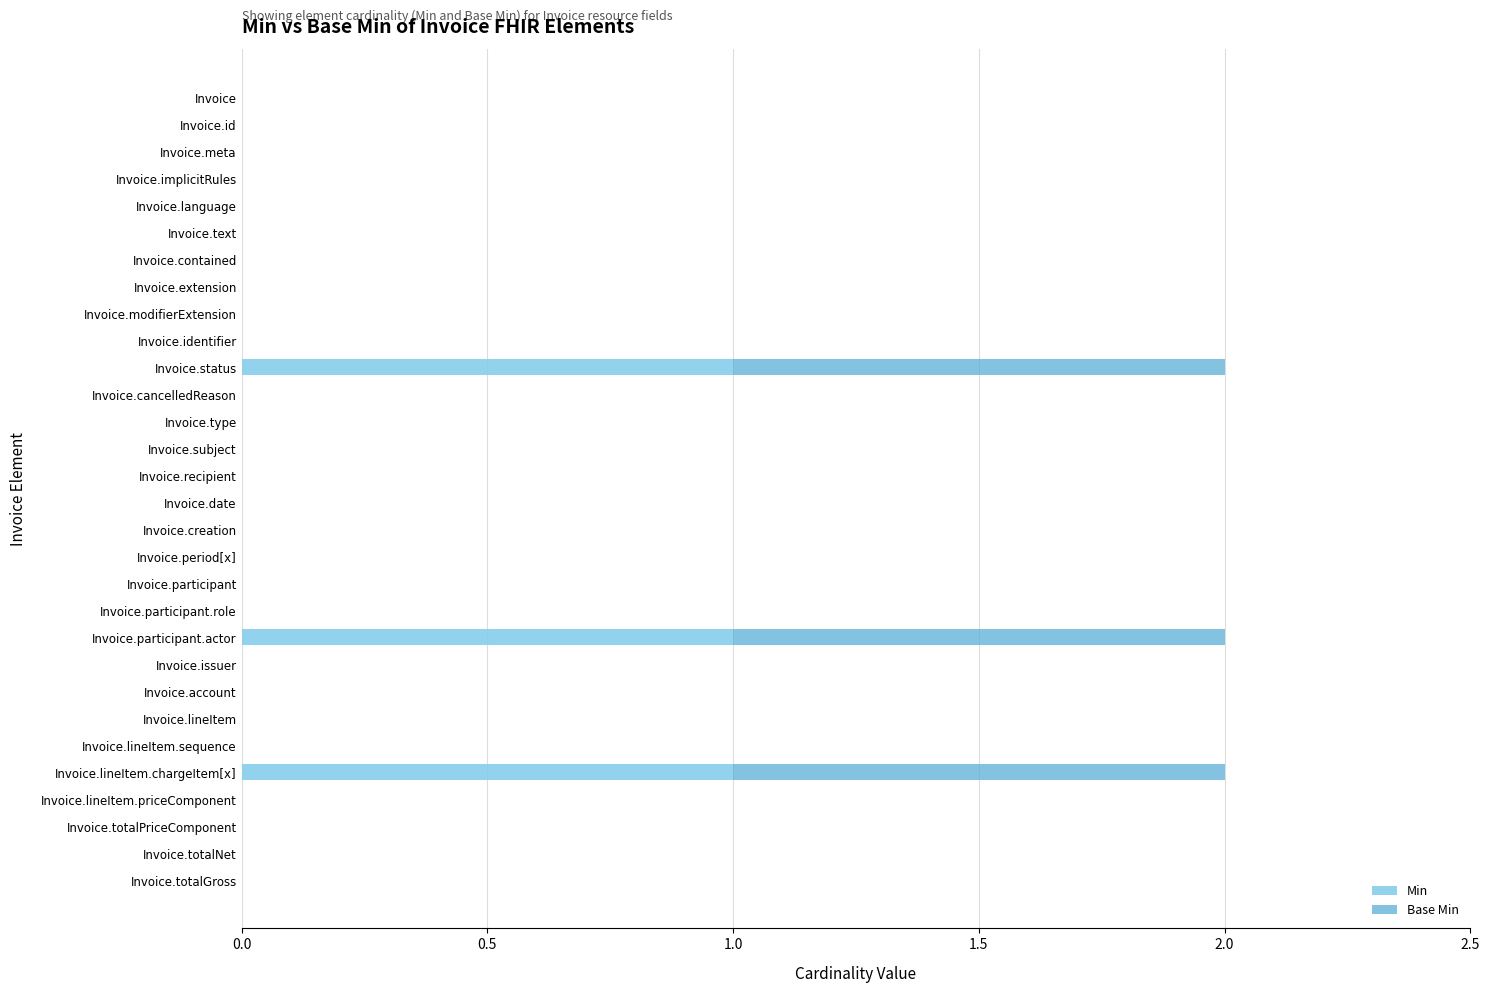

How many distinct data groups are displayed?

2